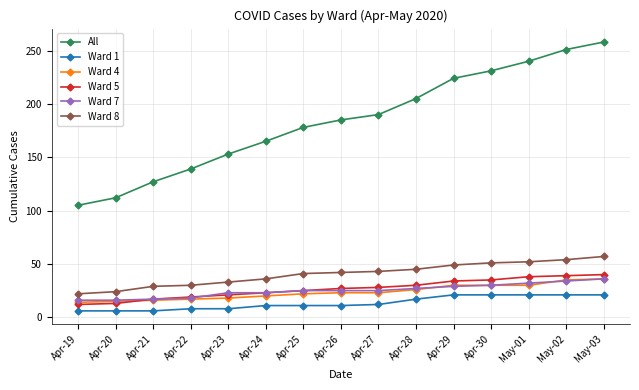

What is the maximum value for All?

258